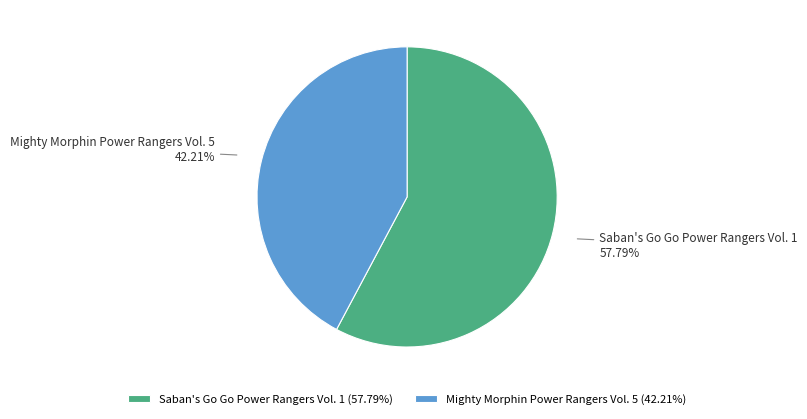

To the nearest percent, what percentage of the pie is Saban's Go Go Power Rangers Vol. 1?

58%